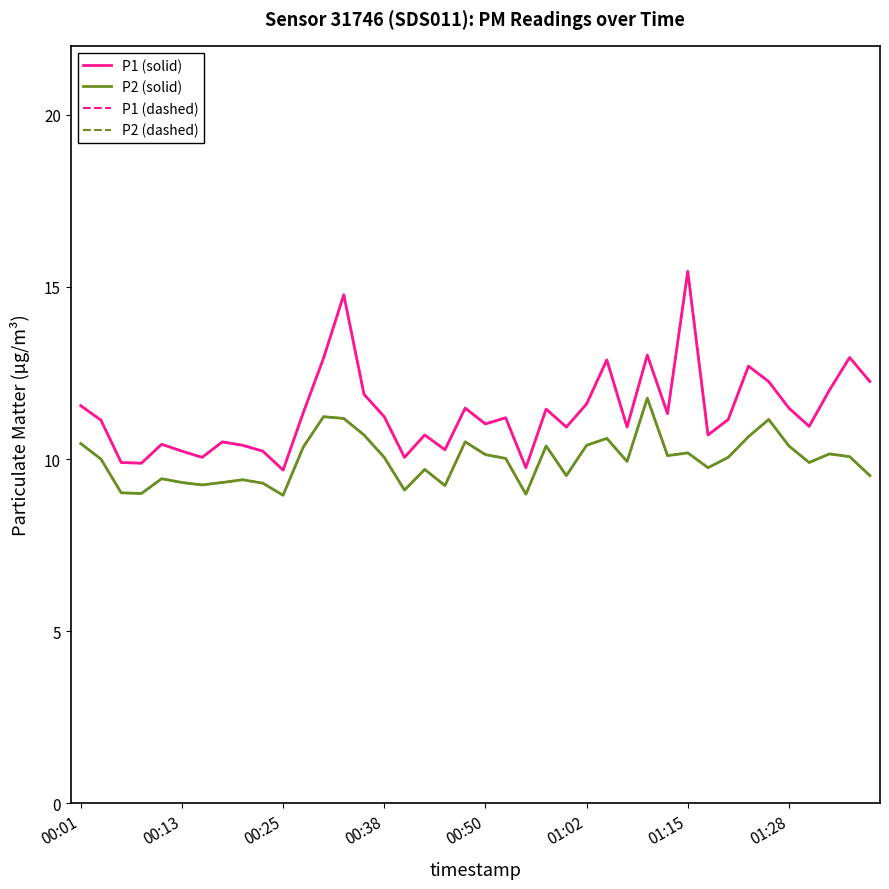

True or false: P2 (dashed) and P1 (dashed) cross at least once.

False